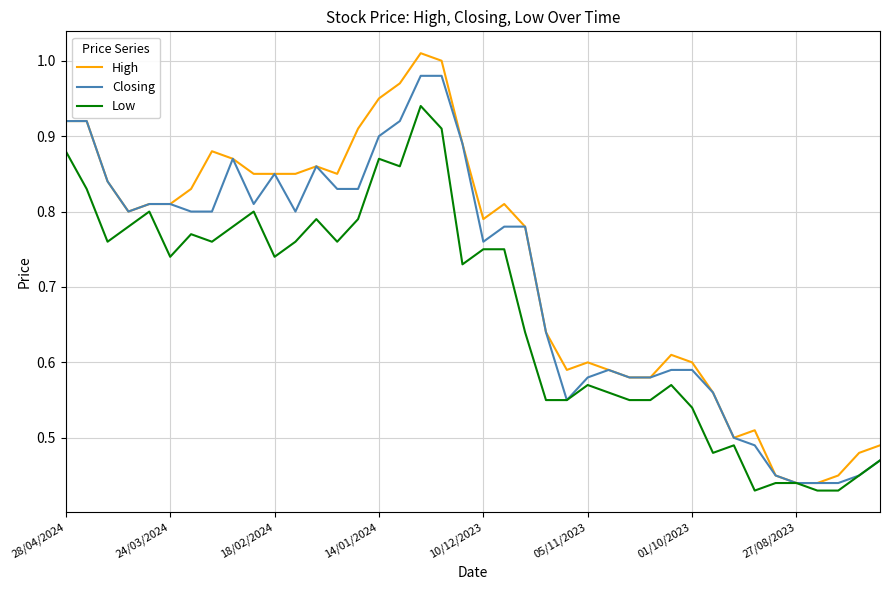

Which series has the widest spread of values?

High